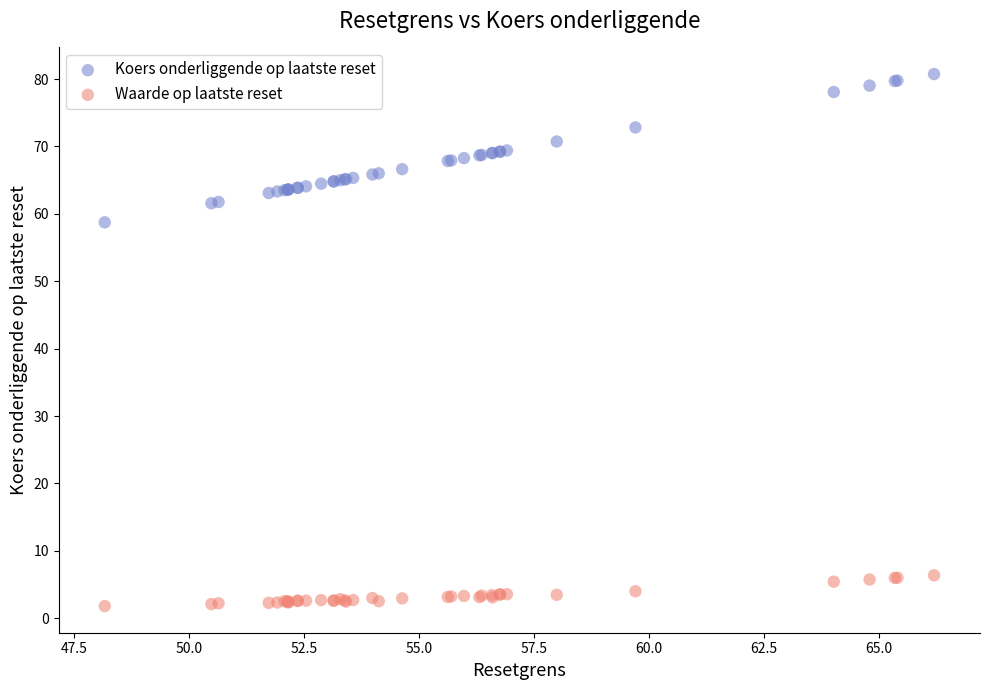

What are all the series names shown in the legend?

Koers onderliggende op laatste reset, Waarde op laatste reset